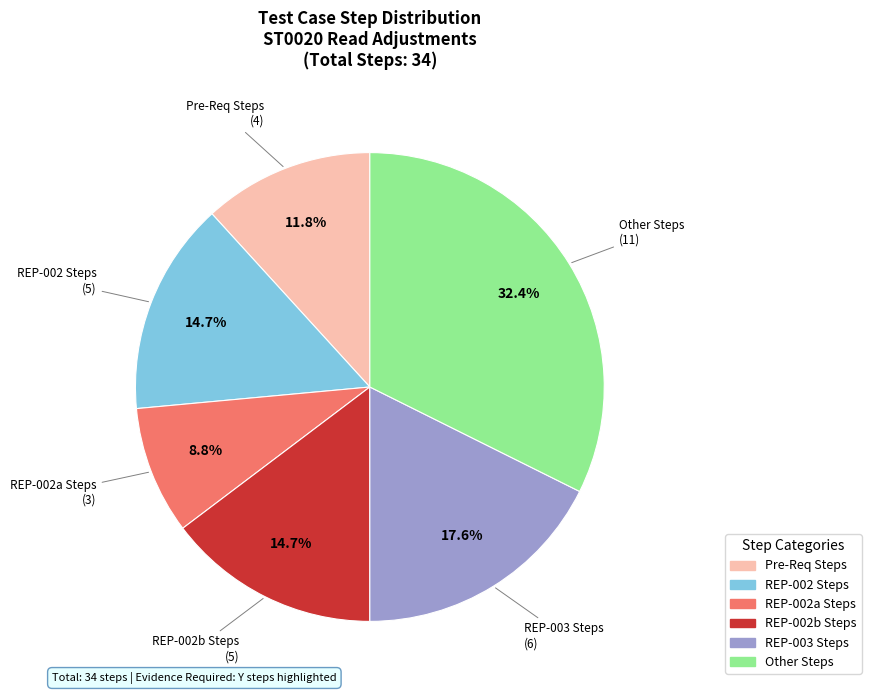

Does any single category account for the majority?

No